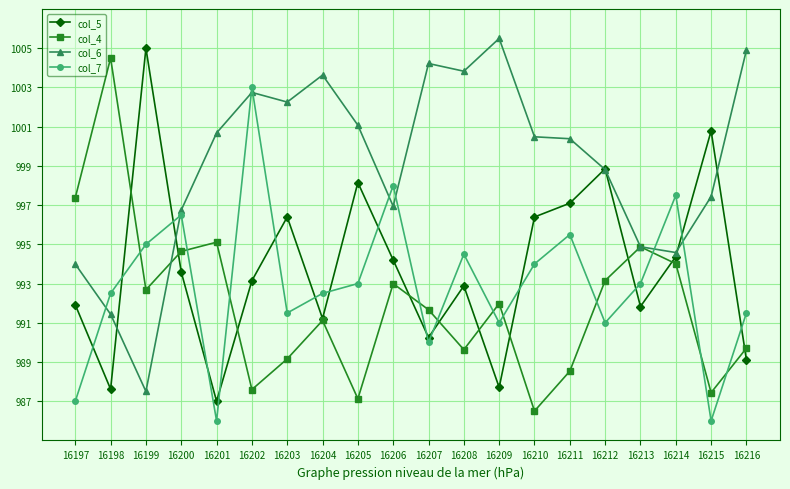

At which category does col_5 reach its first local valley?

16198